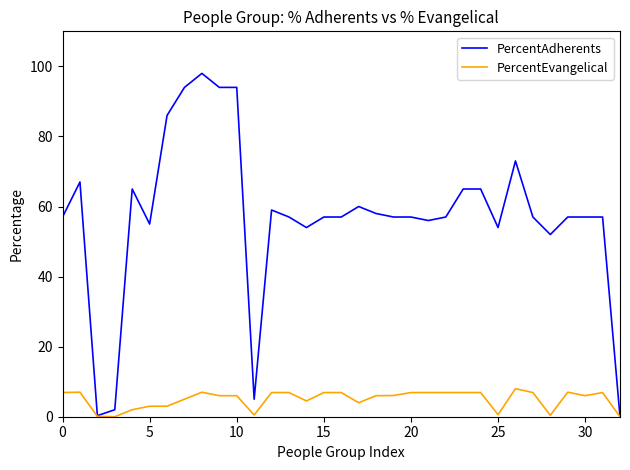

Which series has the largest total across all categories?

PercentAdherents